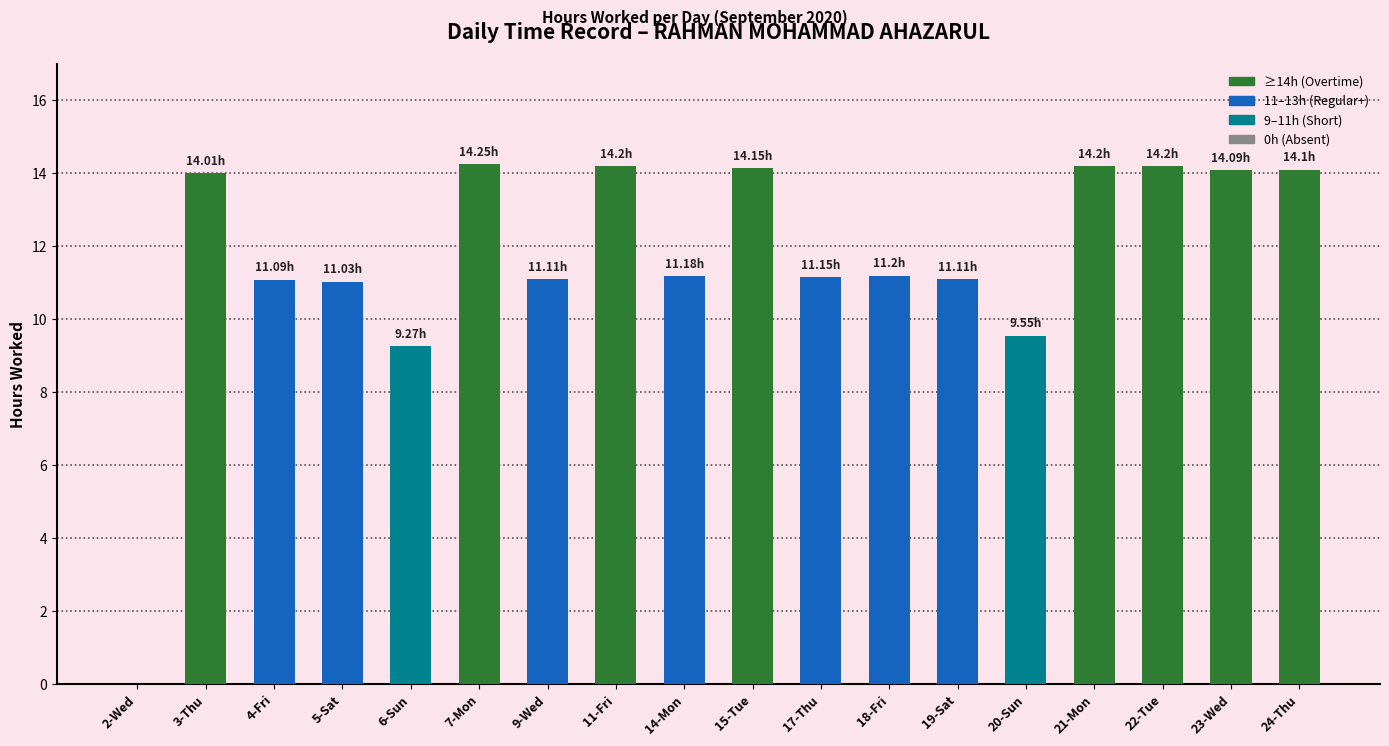

How many categories are shown in the chart?

18